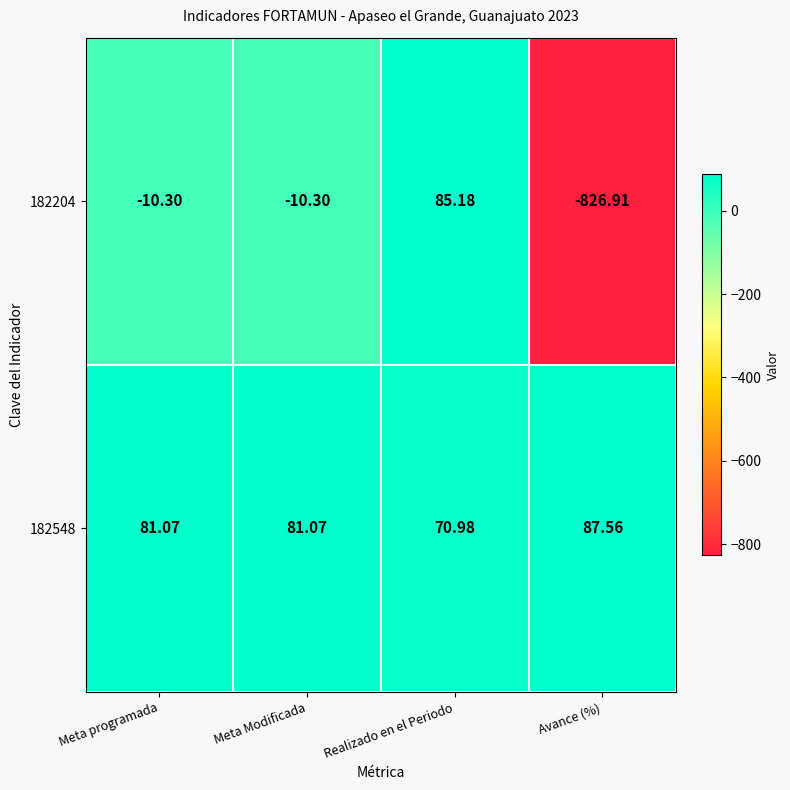

At which category is the sum across all series the highest?

Realizado en el Periodo